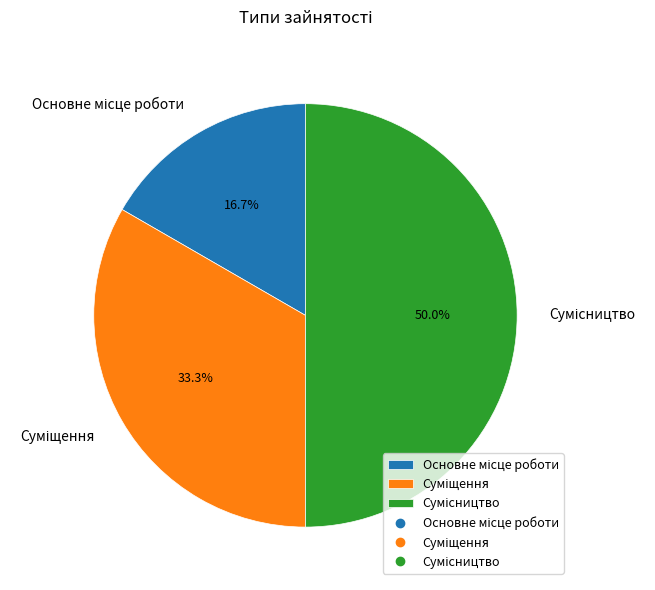

What is the largest slice in the pie chart?

Сумісництво